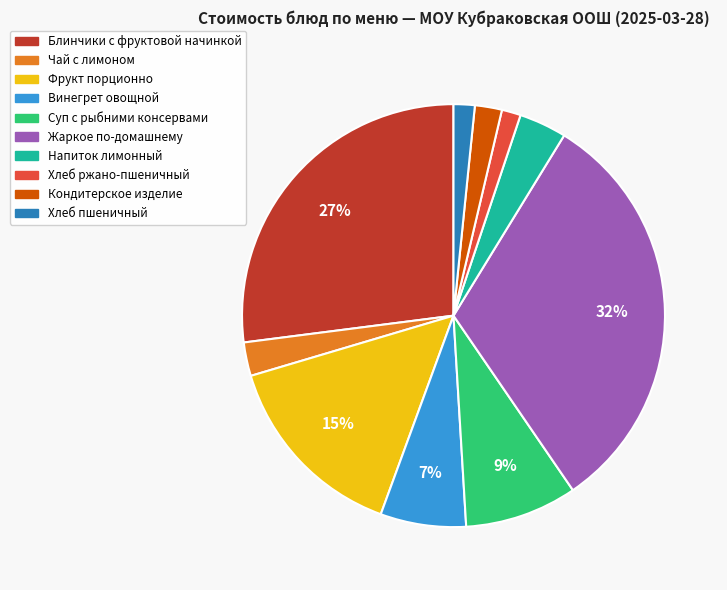

How many slices are in this pie chart?

10